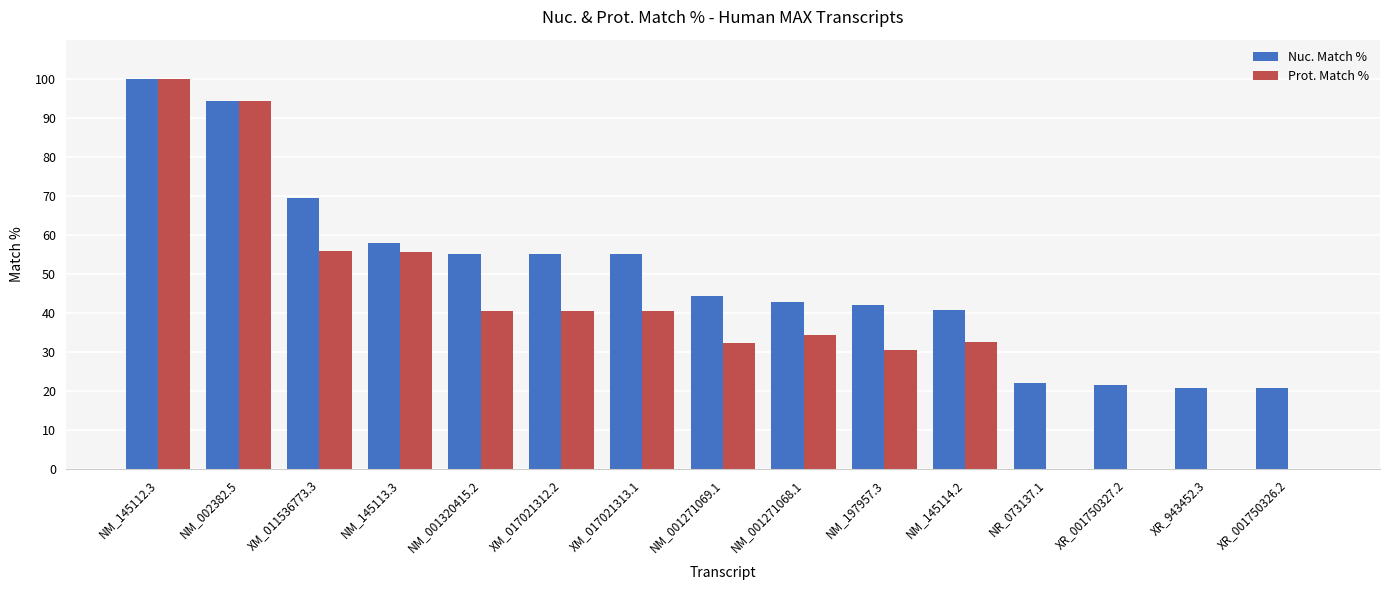

Where is Prot. Match % nearest to the value 50?

NM_145113.3